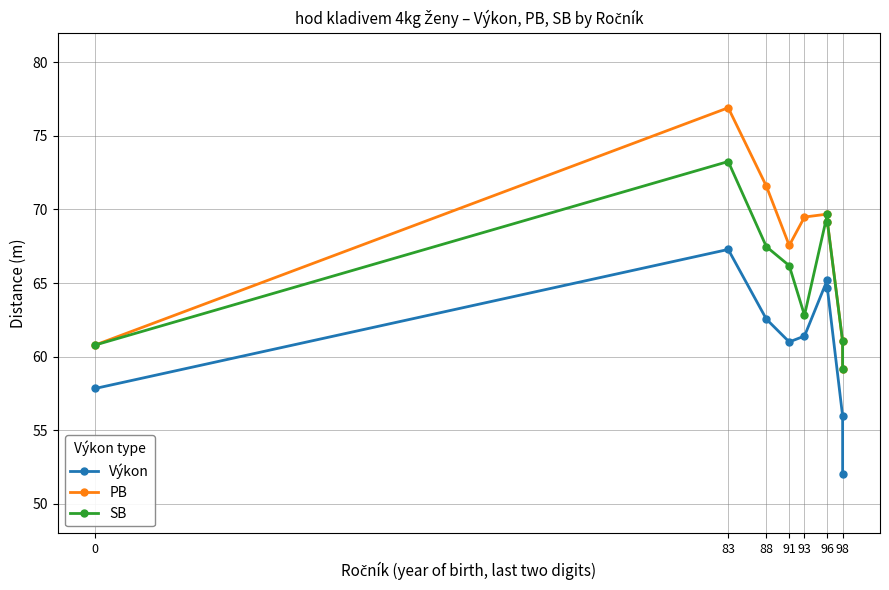

How many series are shown in this chart?

3